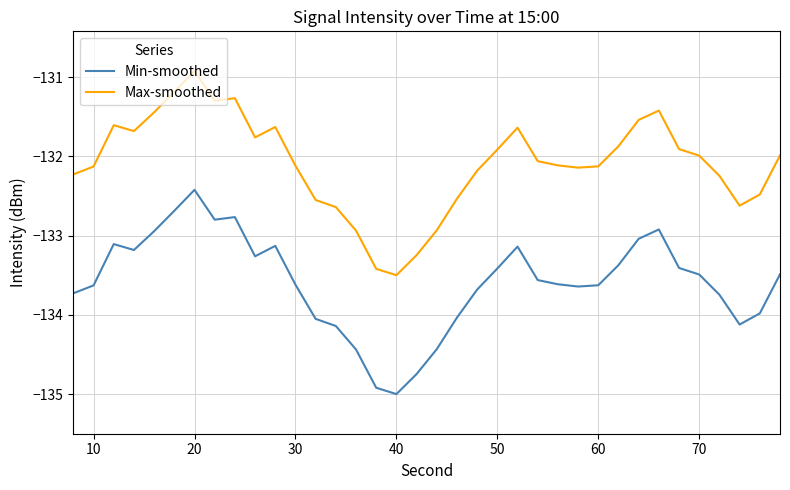

Which series has the largest total across all categories?

Max-smoothed